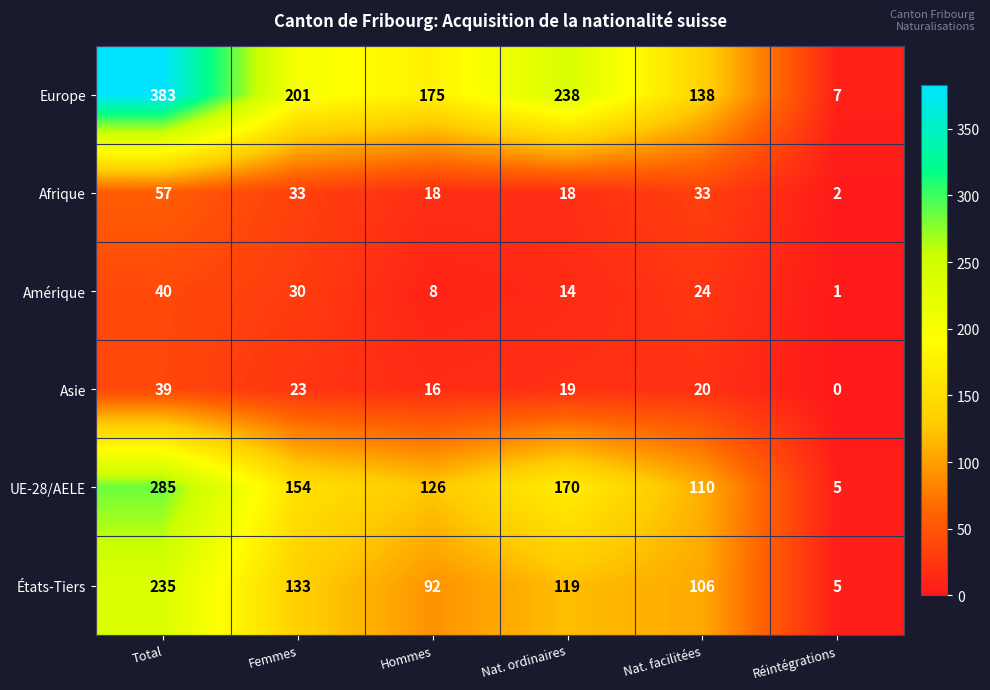

What is the total value across all series at Femmes?

574